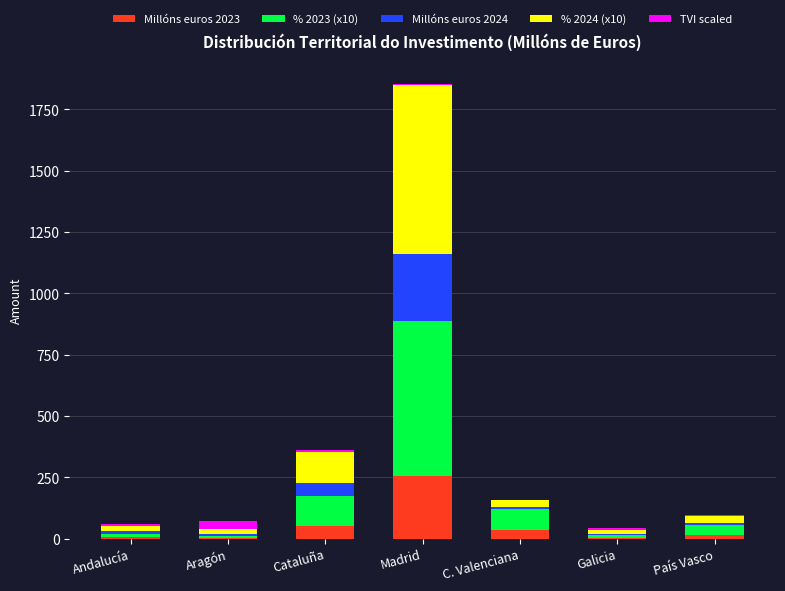

How many distinct data groups are displayed?

5